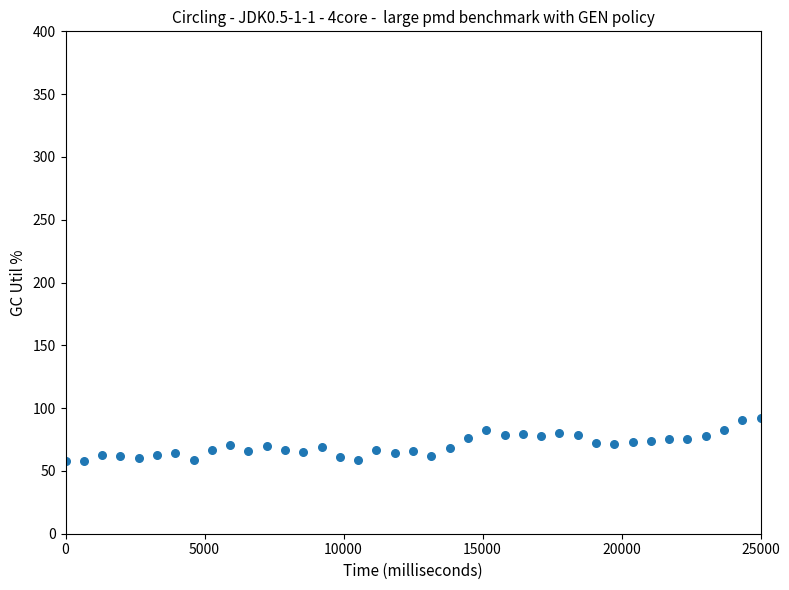

What is the range of Y values (max minus min)?

34.3